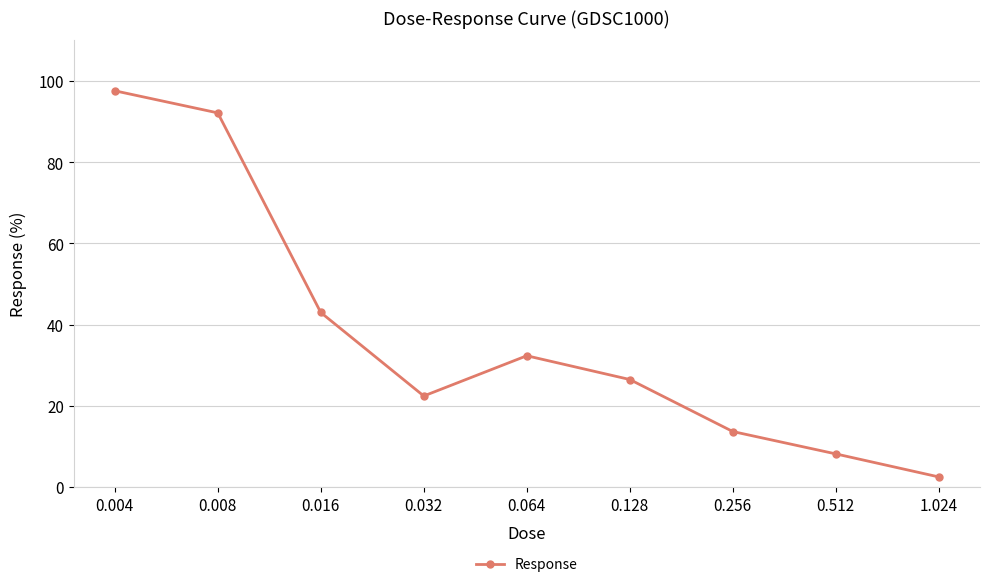

Where is the first local minimum?

0.032